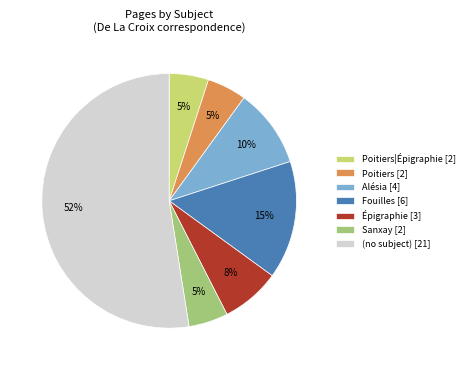

To the nearest percent, what is the average slice percentage?

14%